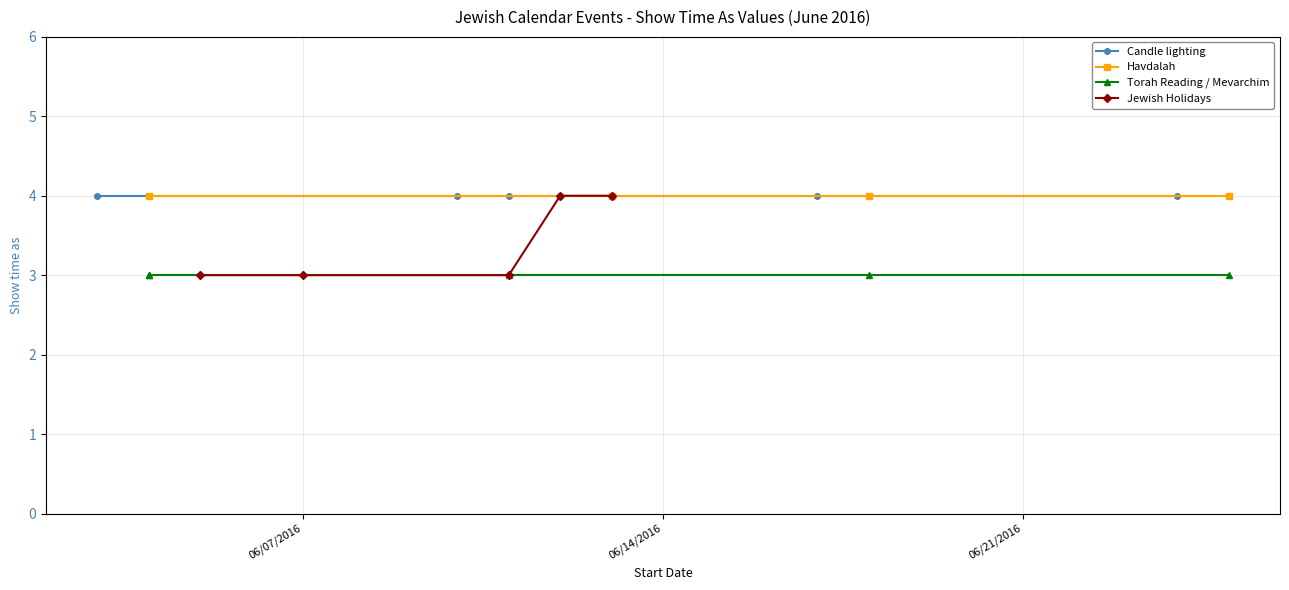

What is the ratio of the value at 6/11/2016 to the value at 6/4/2016?

1.0